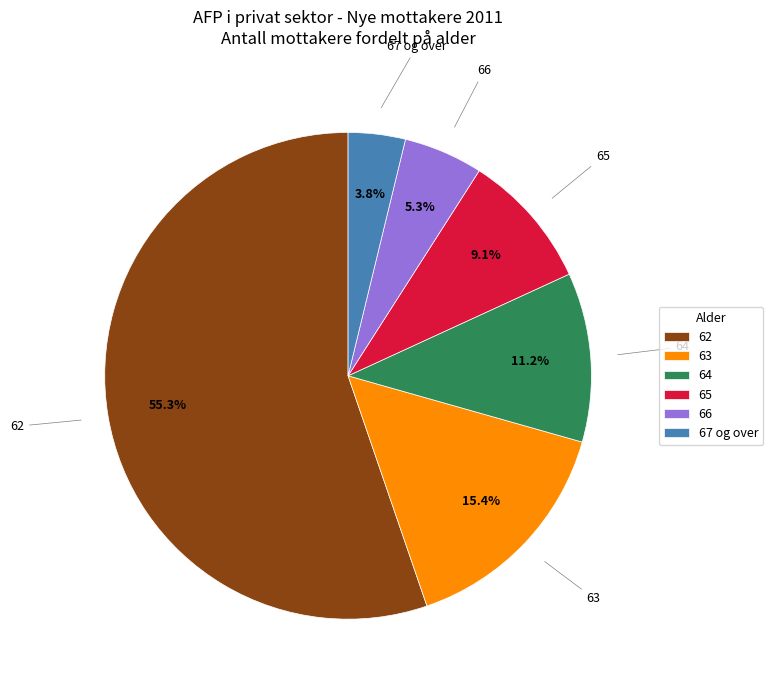

What is the ratio of the value at 62 to the value at 67 og over?

14.6